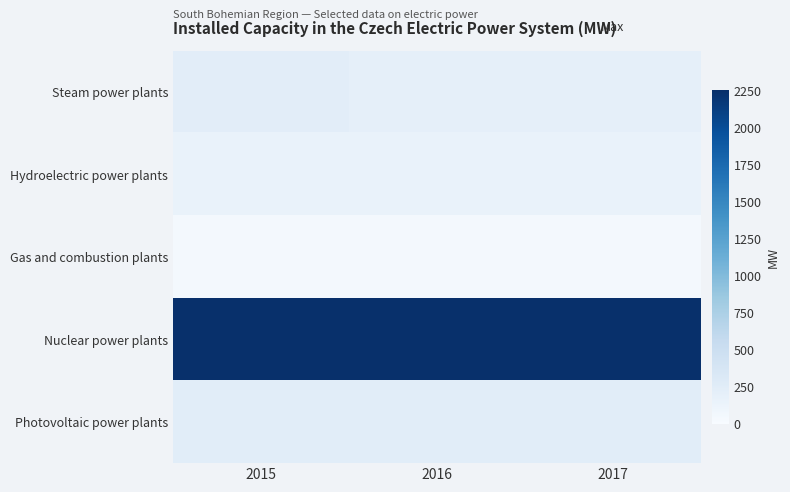

Reading left to right, transcribe all the data shown in this chart.

Steam power plants: 2015=235.5	2016=194.4	2017=194.5
Hydroelectric power plants: 2015=156.6	2016=156.3	2017=156.6
Gas and combustion plants: 2015=45.4	2016=47.4	2017=46.9
Nuclear power plants: 2015=2250.0	2016=2250.0	2017=2250.0
Photovoltaic power plants: 2015=241.8	2016=241.8	2017=242.6